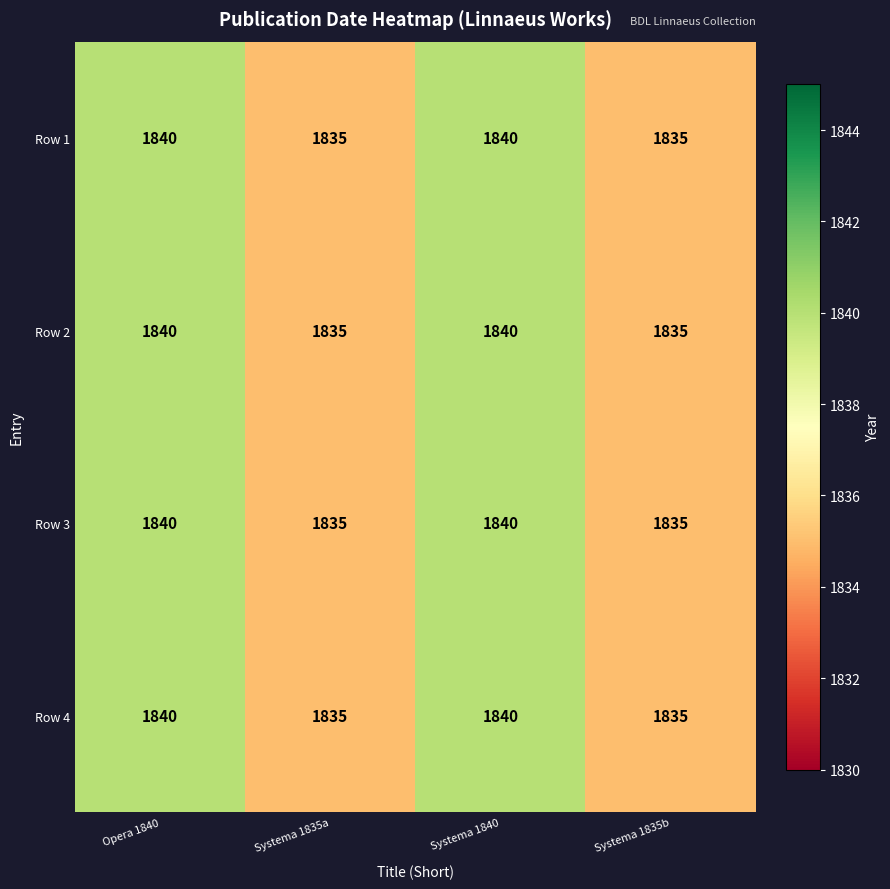

What is the maximum value shown in the chart?

1840